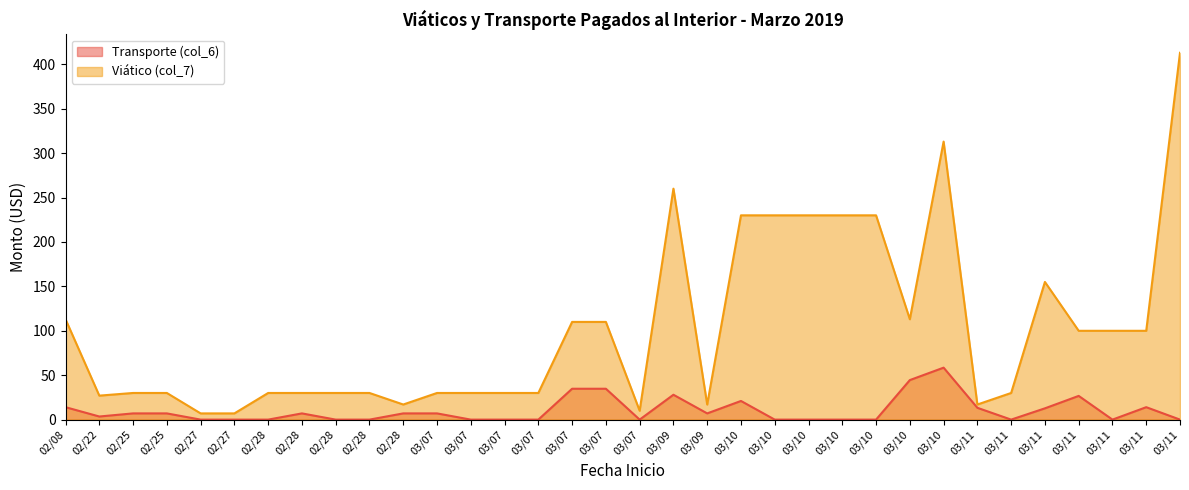

True or false: Transporte (col_6) and Viático (col_7) intersect in this chart.

False